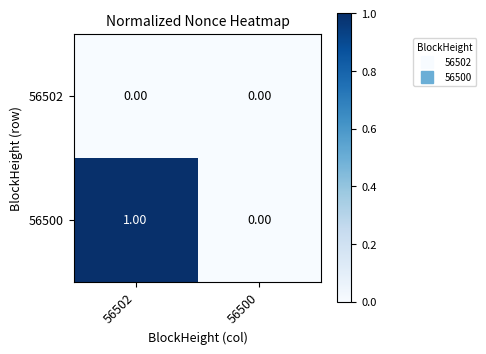

Rank the series by their maximum value, from highest to lowest.

56500, 56502